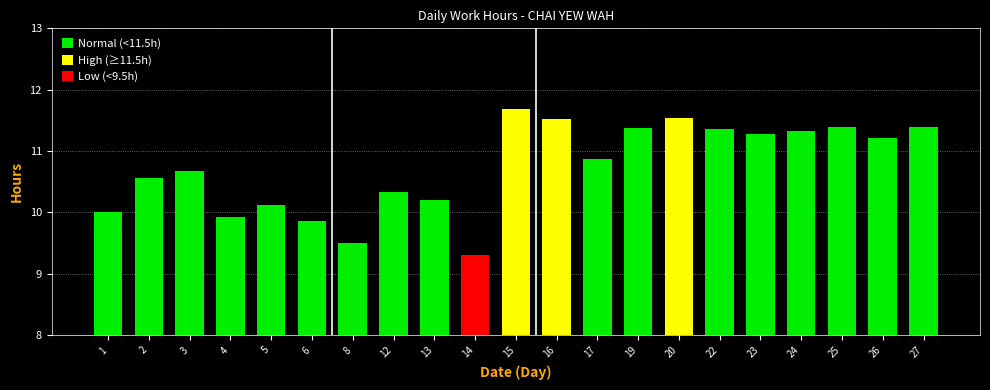

Reading right to left, list all the values displayed in this chart.

11.4	11.2	11.4	11.3	11.3	11.4	11.5	11.4	10.9	11.5	11.7	9.3	10.2	10.3	9.5	9.9	10.1	9.9	10.7	10.6	10.0